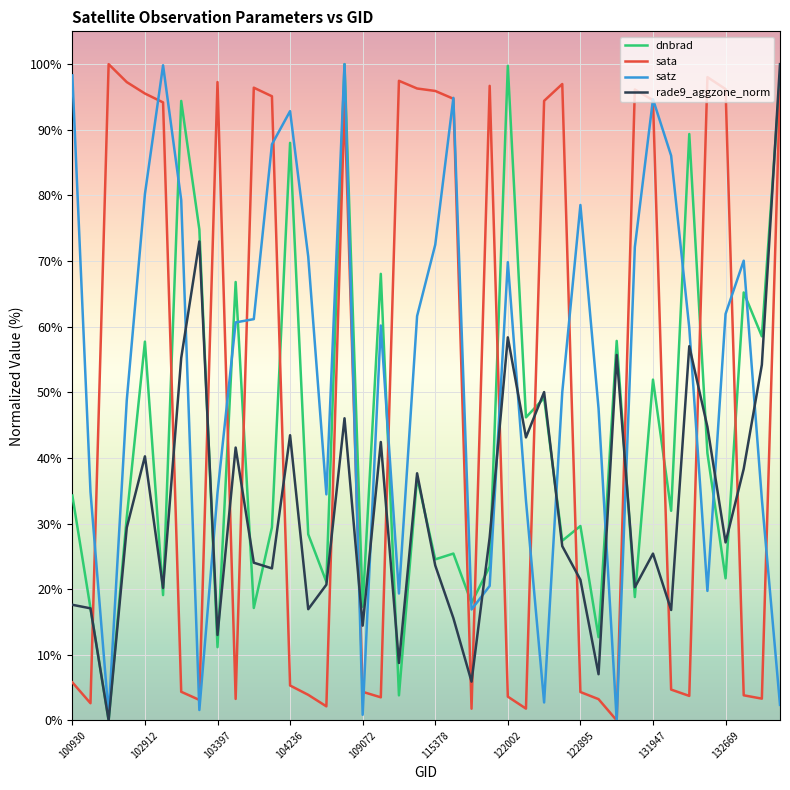

After their last crossing, which series has the higher values: sata or dnbrad?

dnbrad